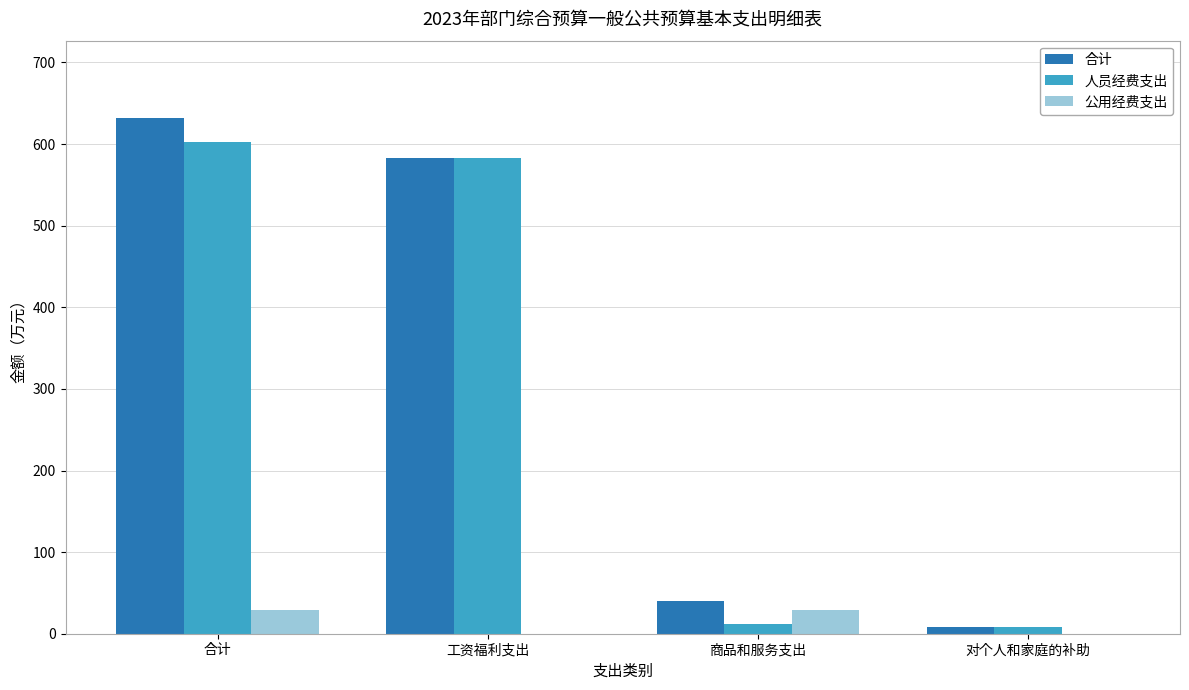

Read the 公用经费支出 value at 商品和服务支出.

29.1